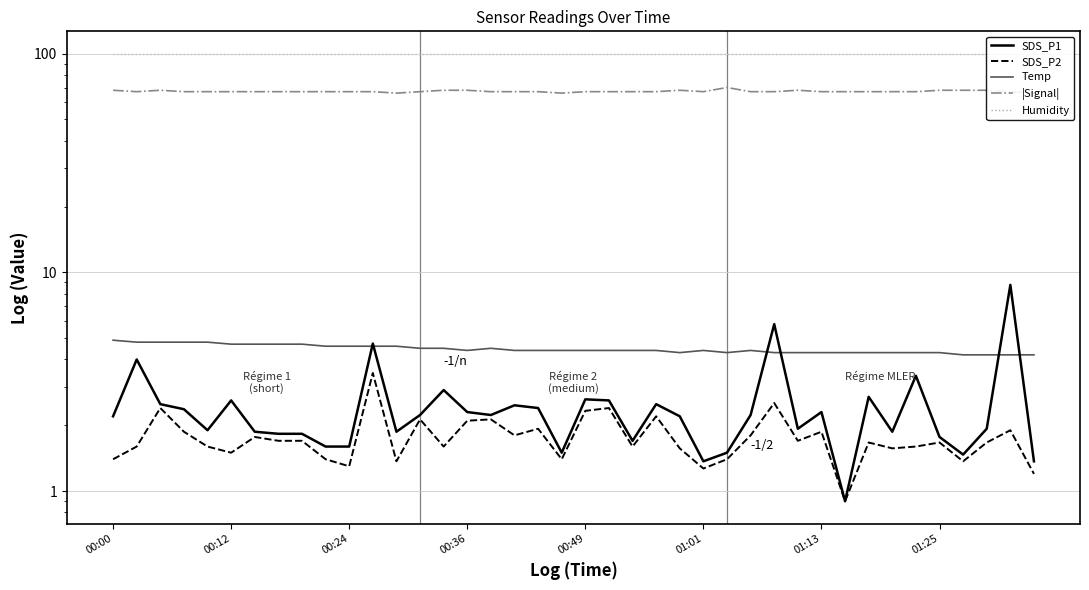

At how many categories does at least one series exceed 7?

40